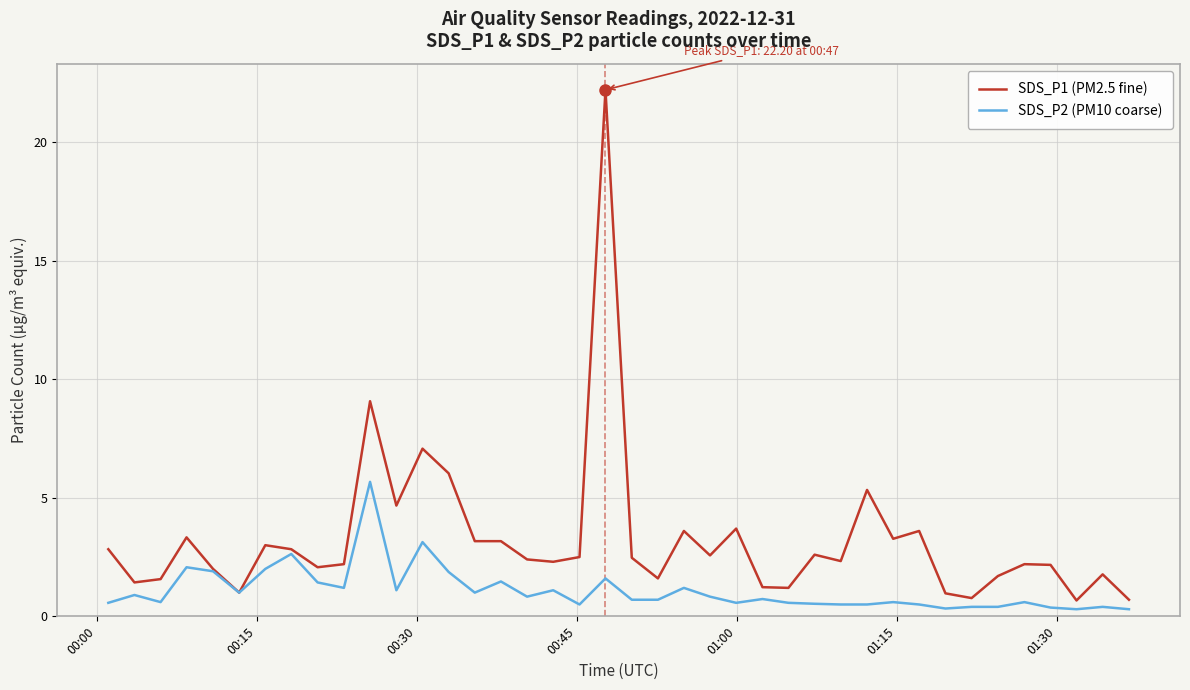

List the series in order of their peak value, lowest first.

SDS_P2 (PM10 coarse), SDS_P1 (PM2.5 fine)